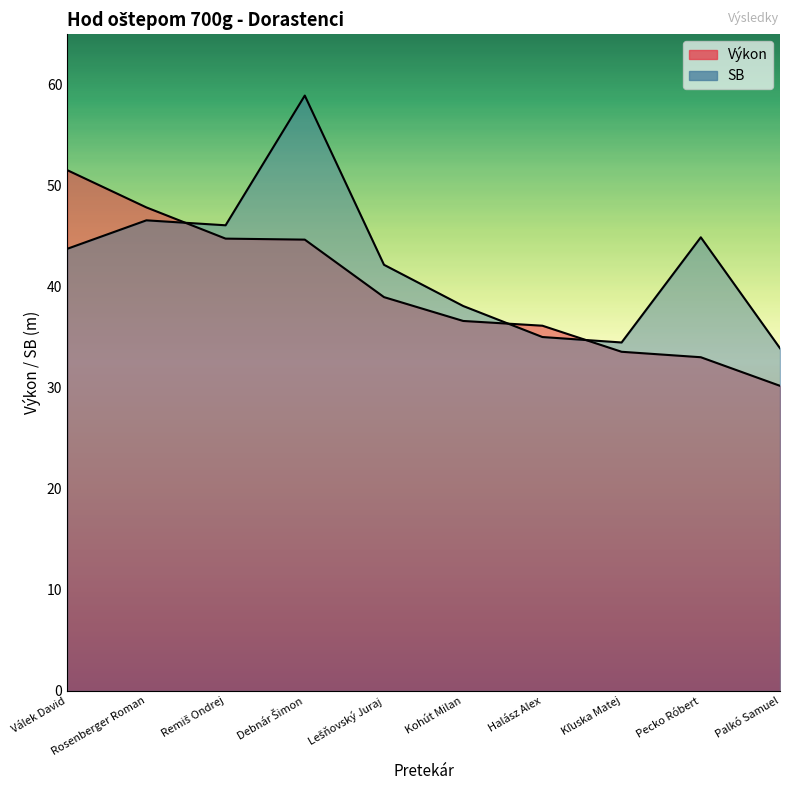

What is the difference between the highest and lowest values at Halász Alex?

1.1